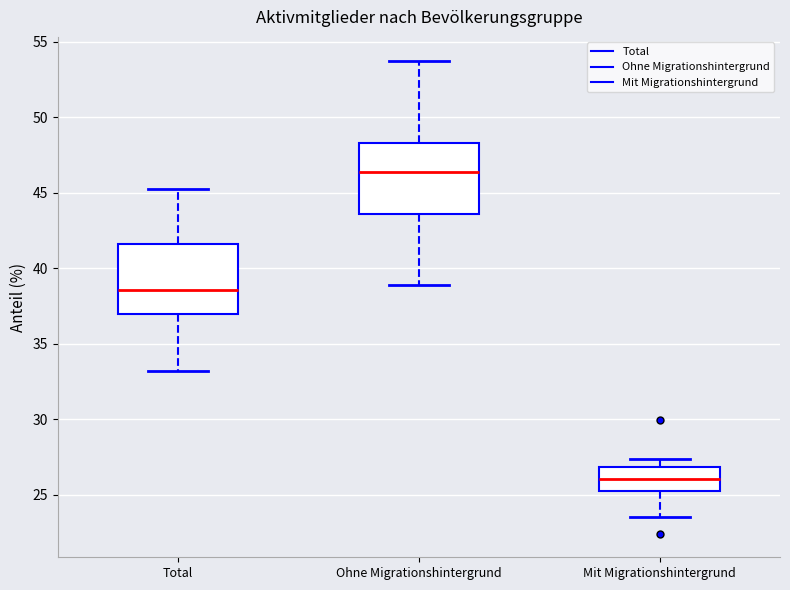

Where is the lower edge of the box for Mit Migrationshintergrund on the y-axis? The values are not printed on the chart, so give them approximately, as read against the axis.

25.0